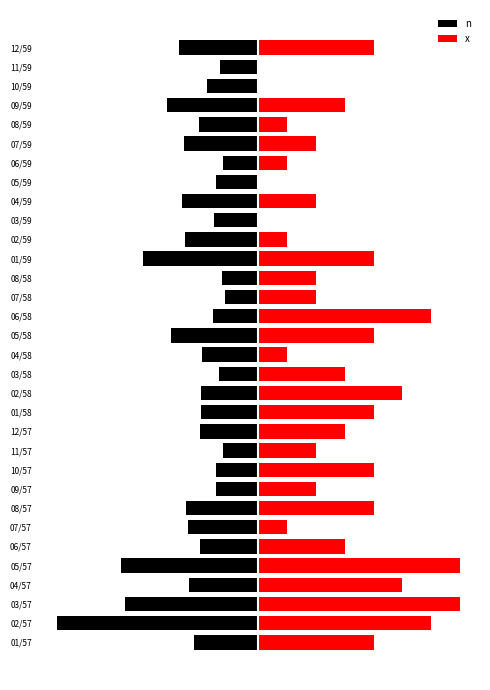

What are all the series names shown in the legend?

n, x